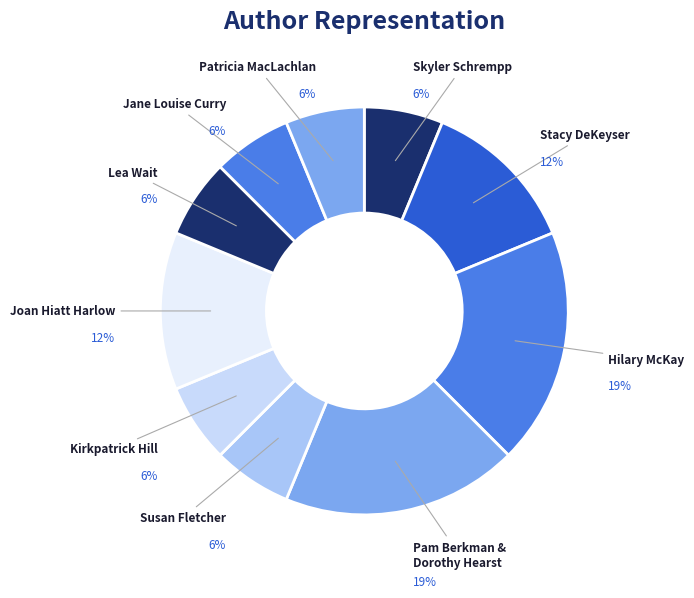

How many slices are in this pie chart?

10